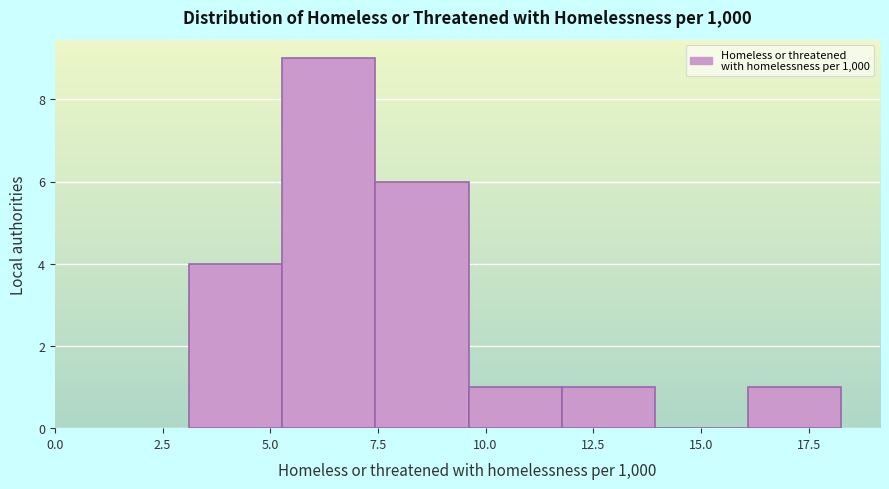

What is the height of the bar covering 9.5 to 12.0 on the x-axis? Neither the bar edges nor the heights are printed on the chart, so give them approximately, as read against the axes.

1